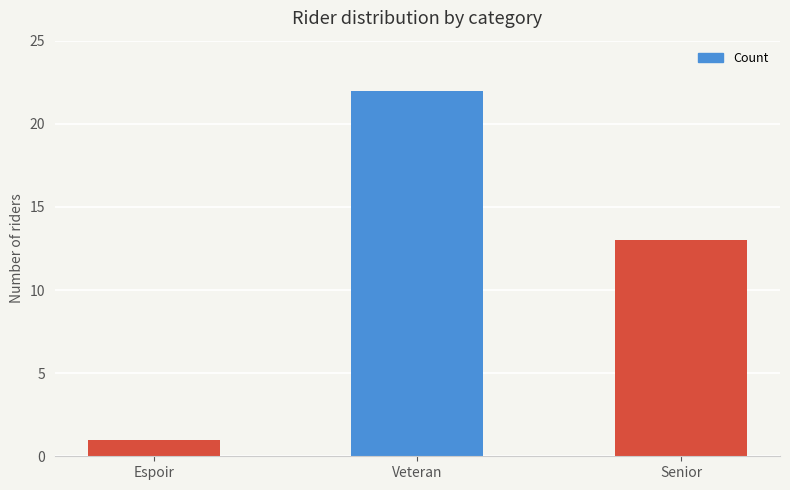

The chart shows a value of 2 at Espoir. True or false?

False